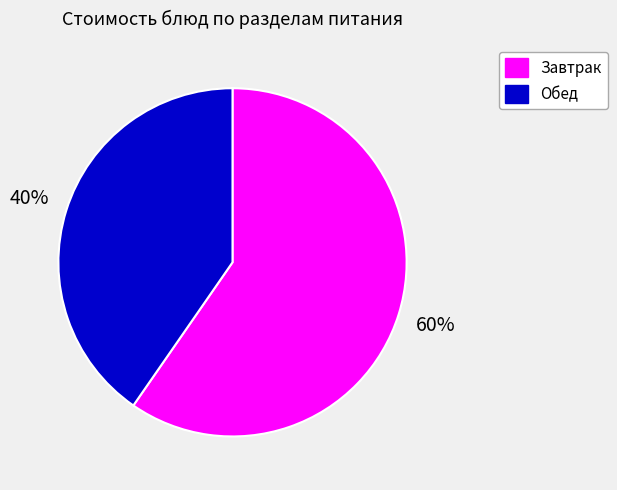

To the nearest percent, what portion does Обед represent?

40%